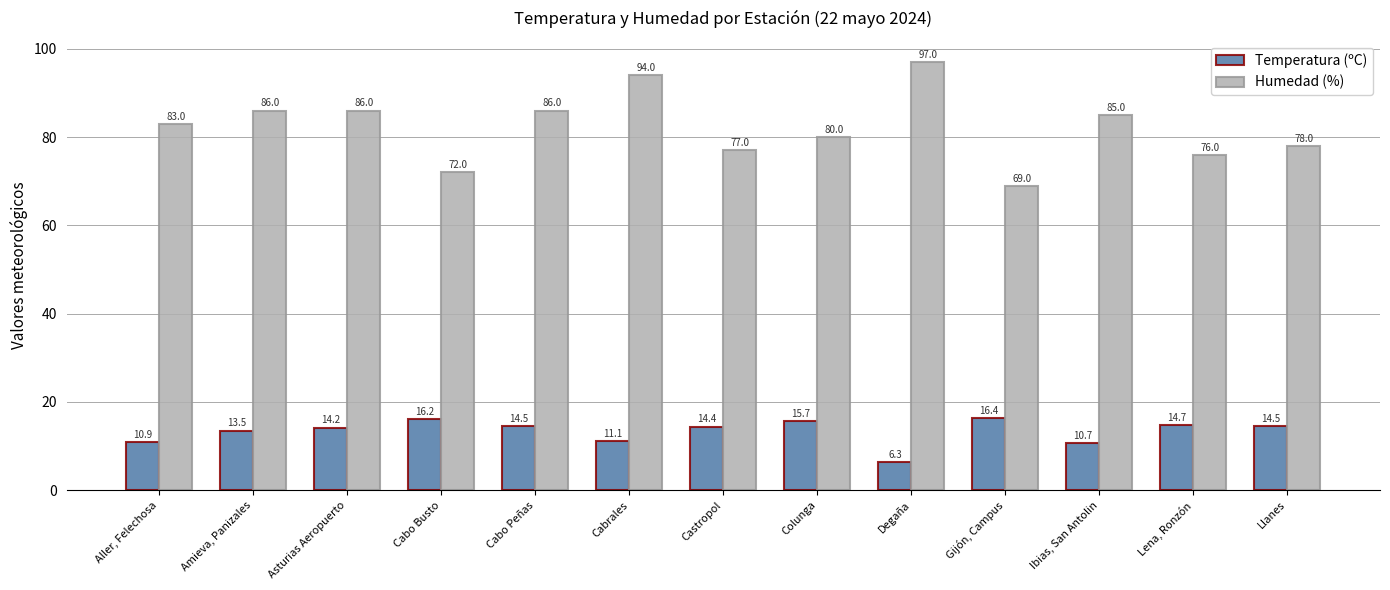

What is the difference between the highest and lowest values at Amieva, Panizales?

72.5